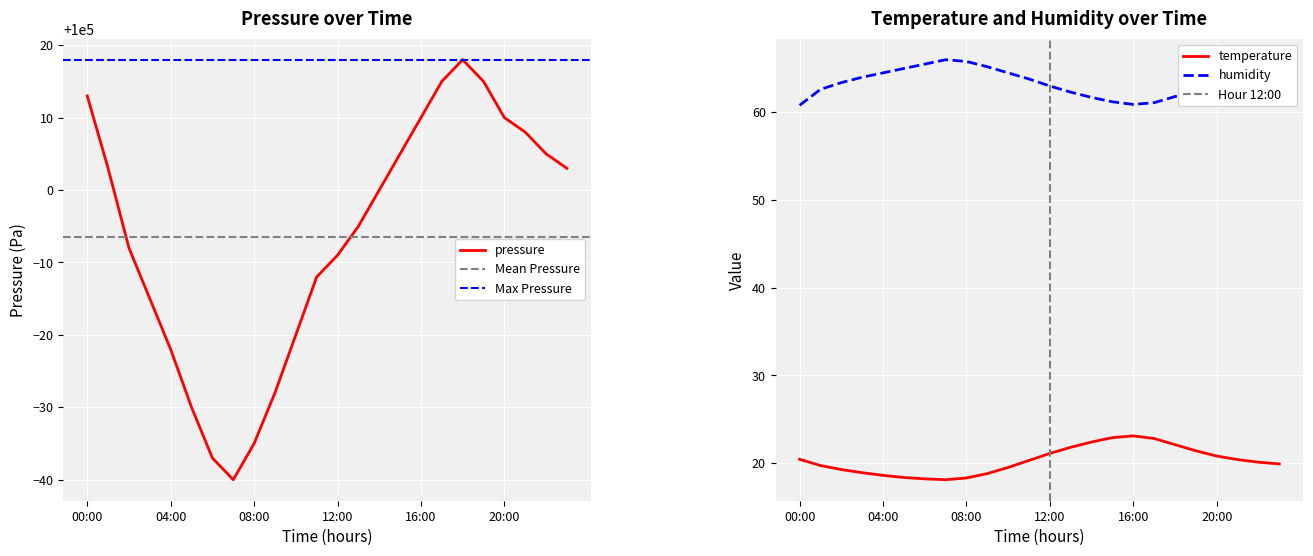

Is the value of humidity at 08:00 greater than the value of temperature at 16:00?

Yes